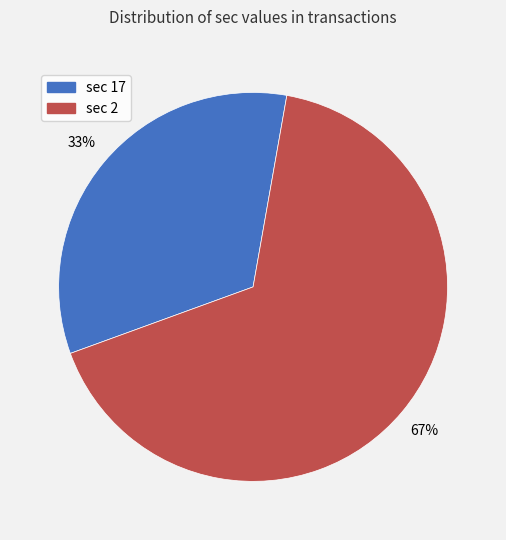

Does any single category account for the majority?

Yes